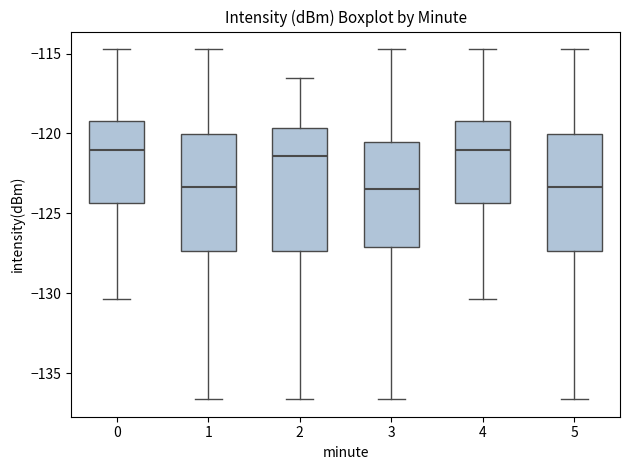

Where does the upper whisker of the box at x = 3 end on the y-axis? The values are not printed on the chart, so give them approximately, as read against the axis.

-114.5